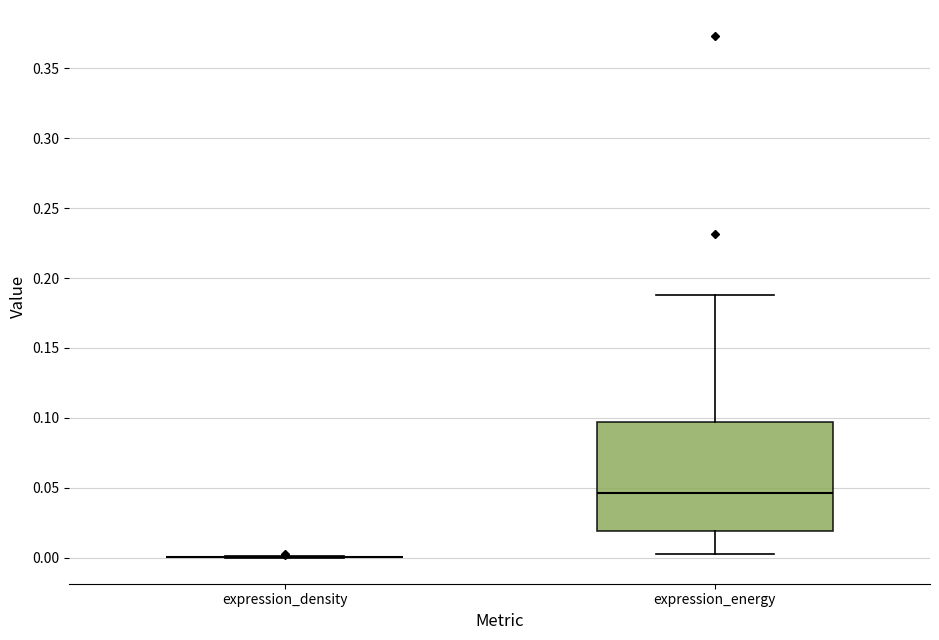

Comparing the boxes themselves (not the whiskers), which one is the tallest?

expression_energy